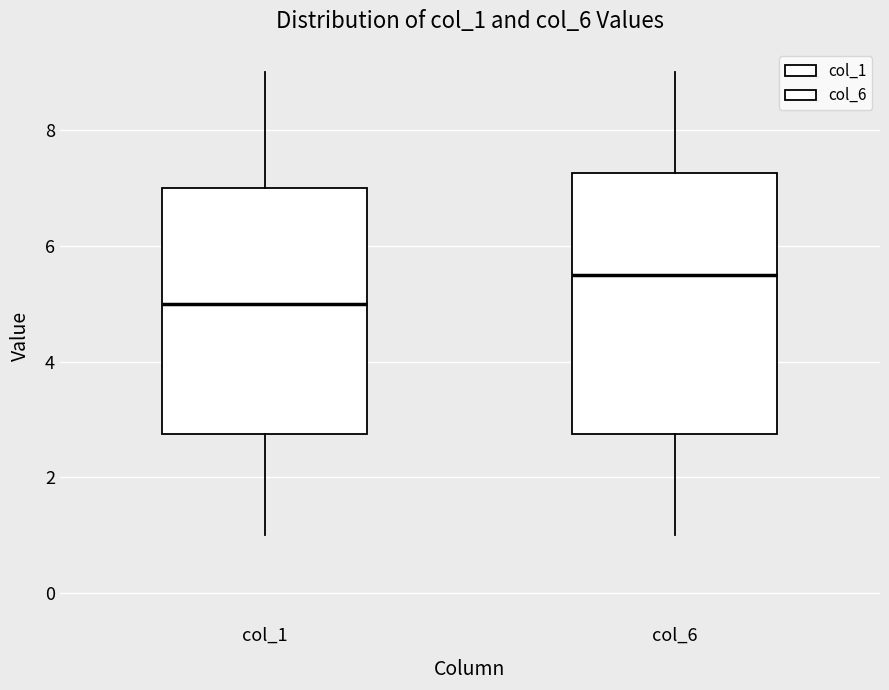

Which box's median line is the lowest?

col_1